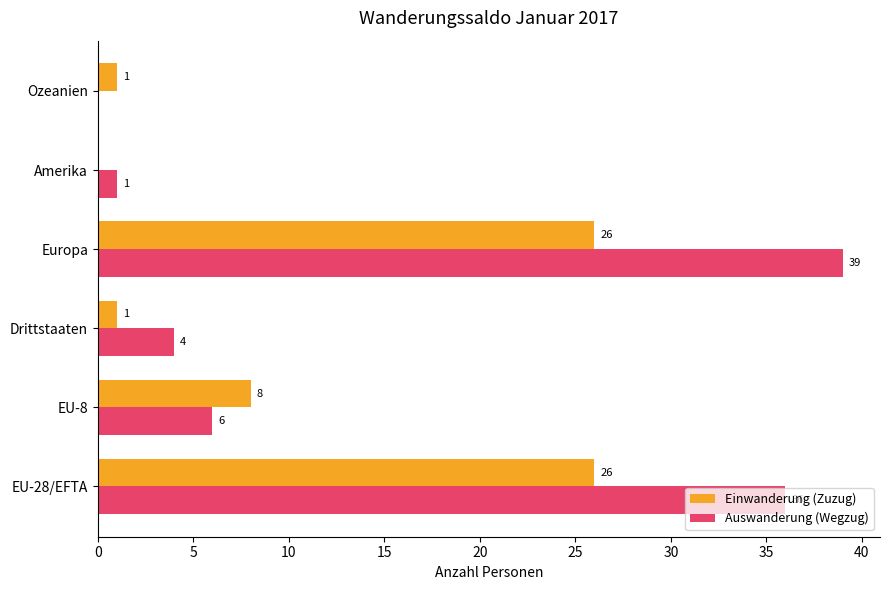

The value of Auswanderung (Wegzug) at EU-28/EFTA is 19. True or false?

False